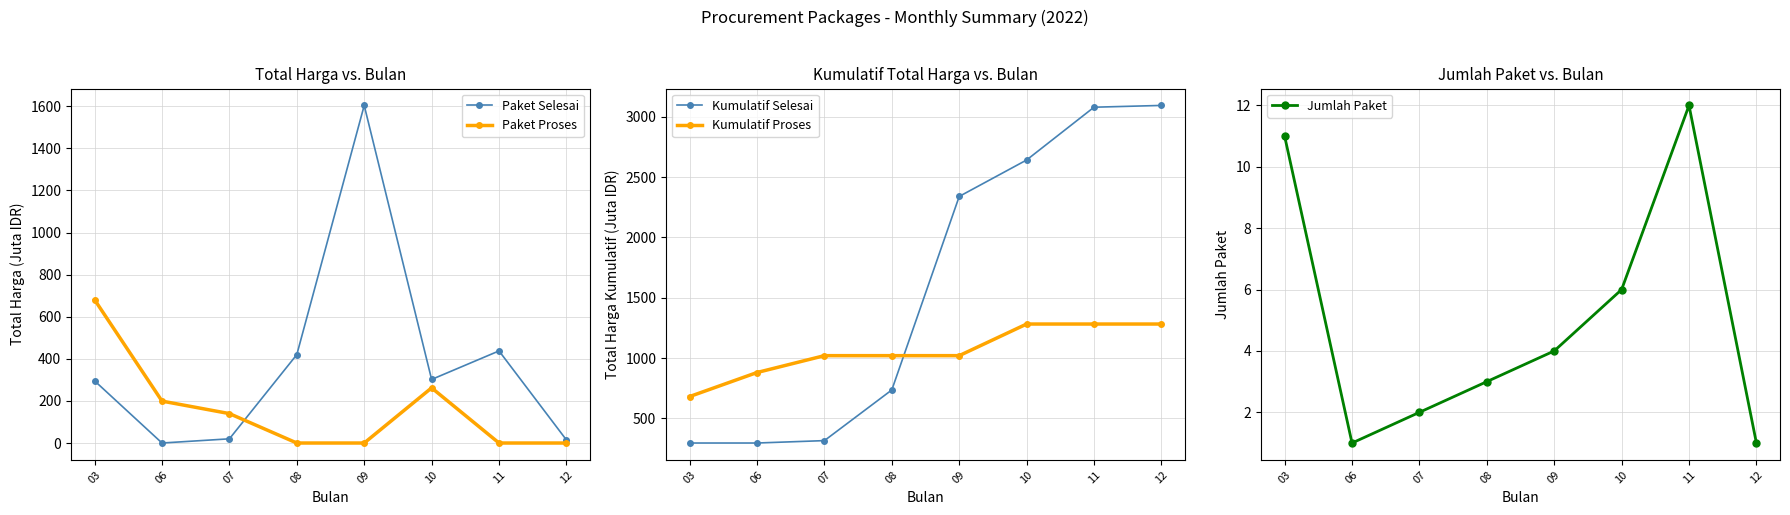

What is the approximate value of Paket Proses at 07?

139.8